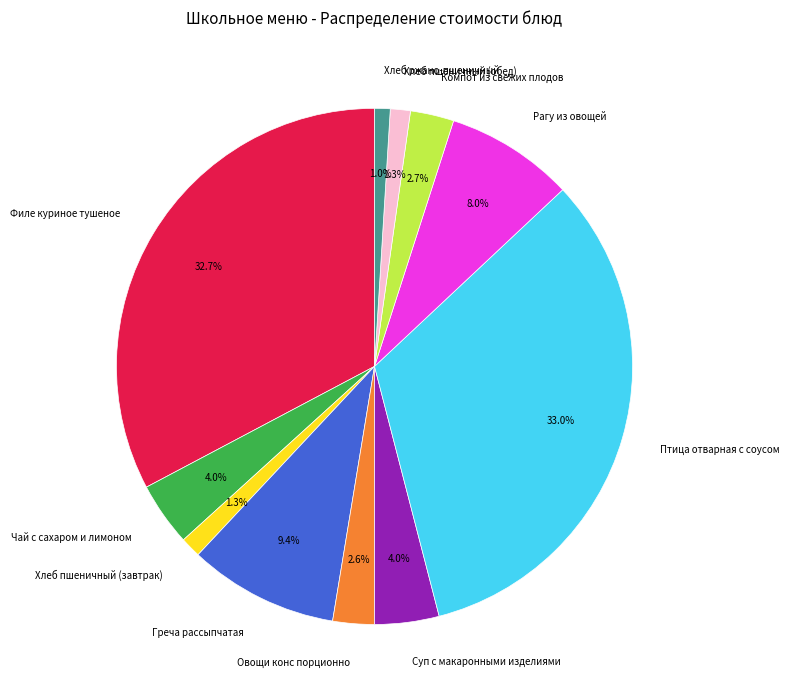

To the nearest percent, what is the average slice percentage?

9%